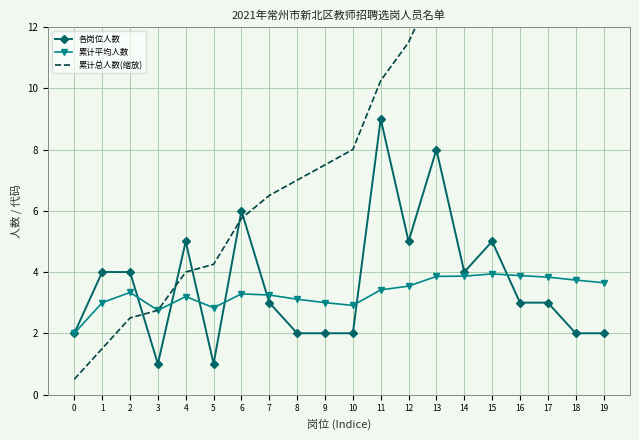

True or false: 各岗位人数 has more than 2 interior local peaks.

True